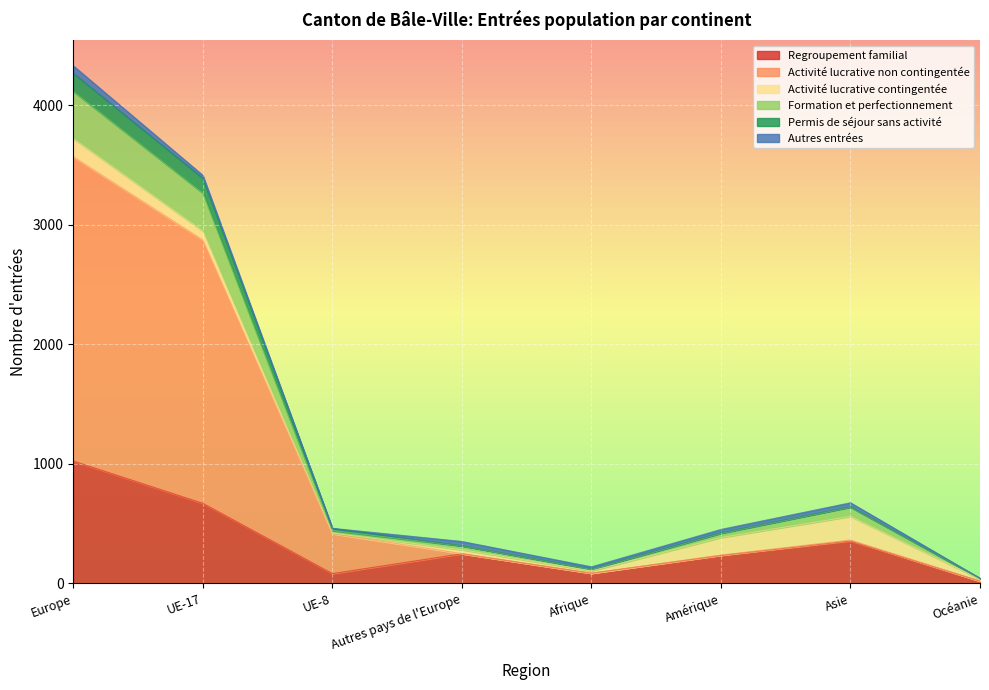

What is the label of the 6th point from the left?

Amérique